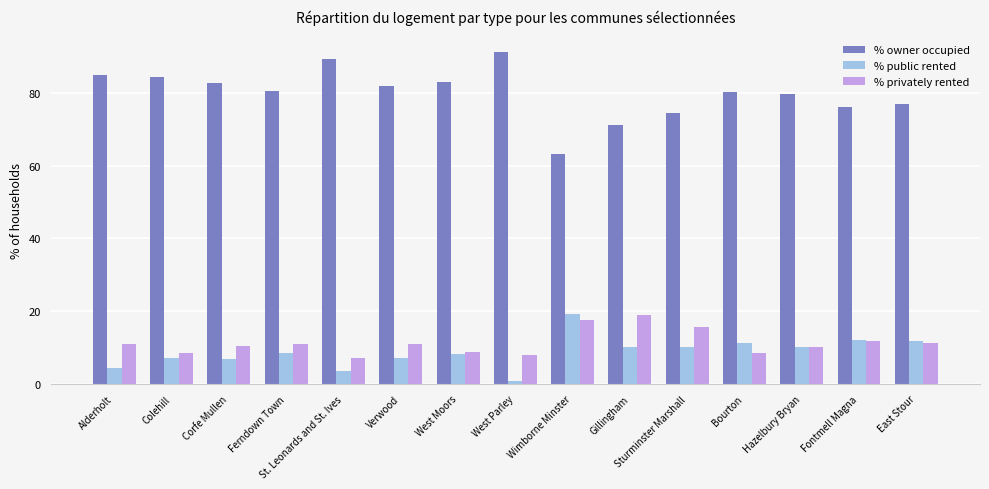

What is the value of the % public rented bar at the 6th from the left?

7.2